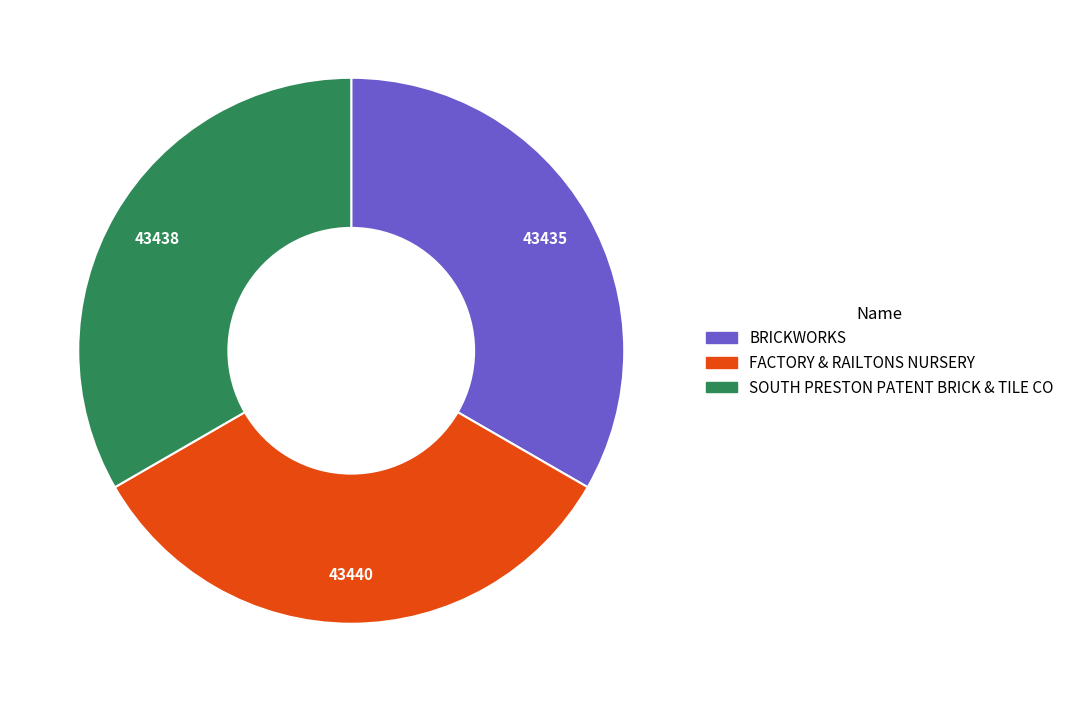

Is there any slice that represents more than half of the pie?

No